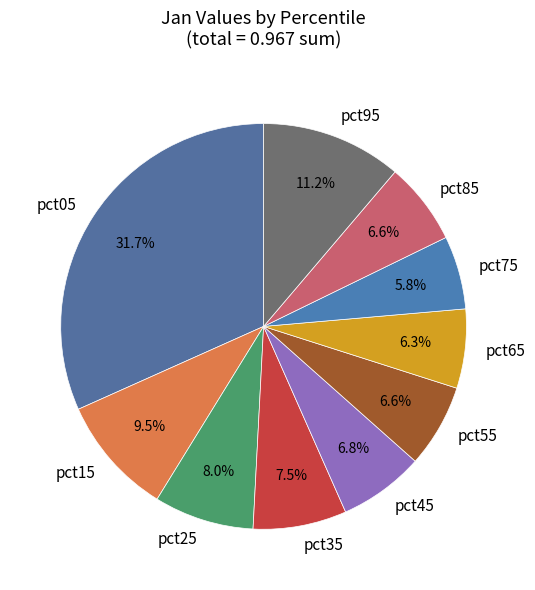

Which has a higher value, pct95 or pct15?

pct95